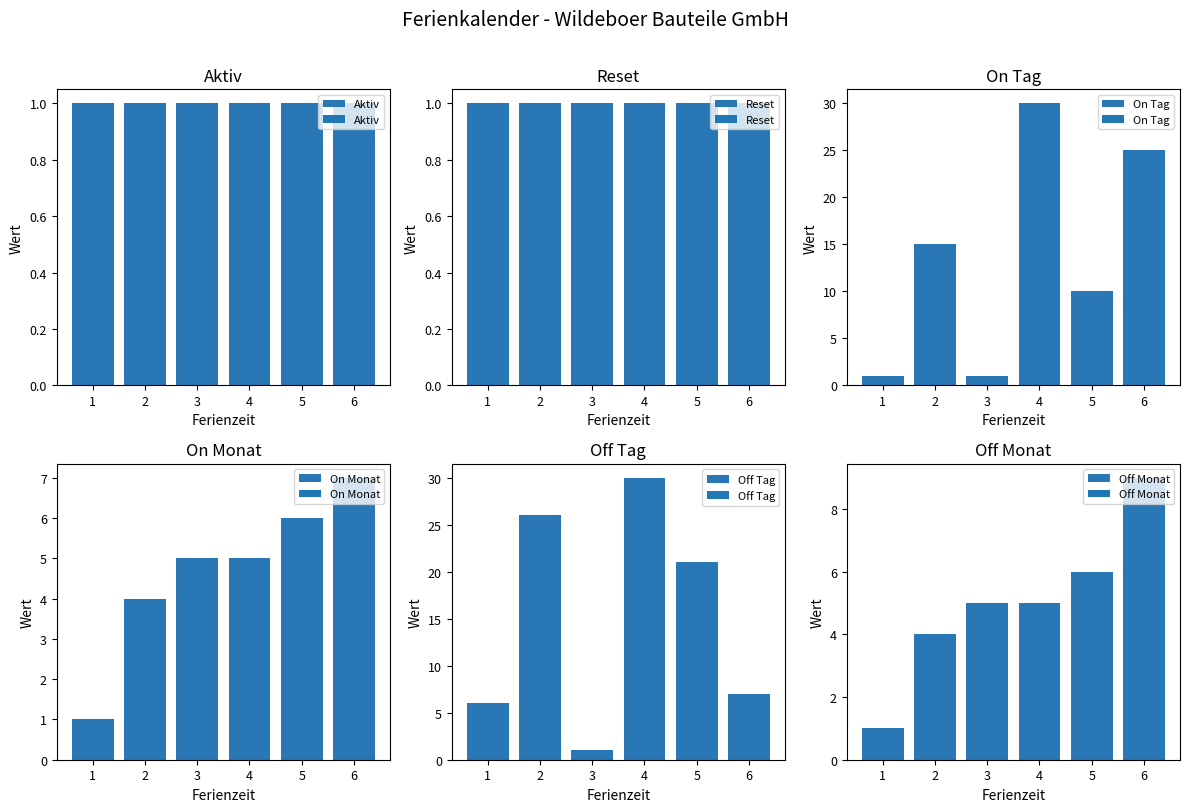

The Reset series shows 0 at 6. True or false?

False